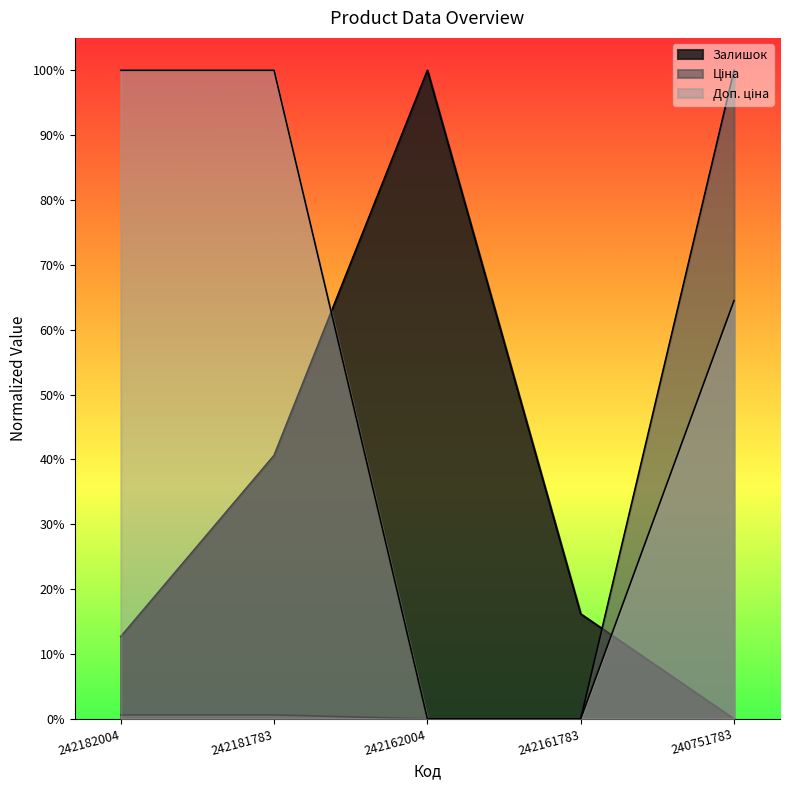

True or false: Ціна has more than 1 points higher than both neighbors.

False